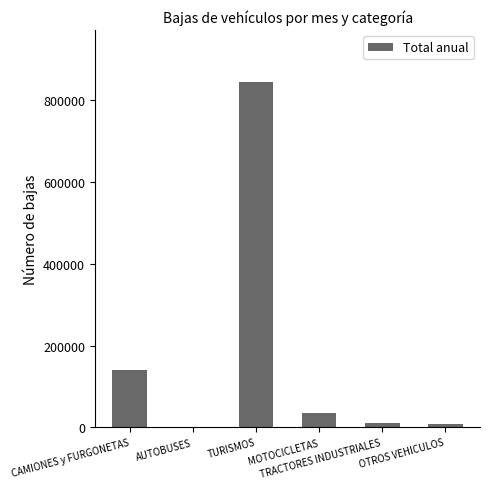

How many categories are shown in the chart?

6